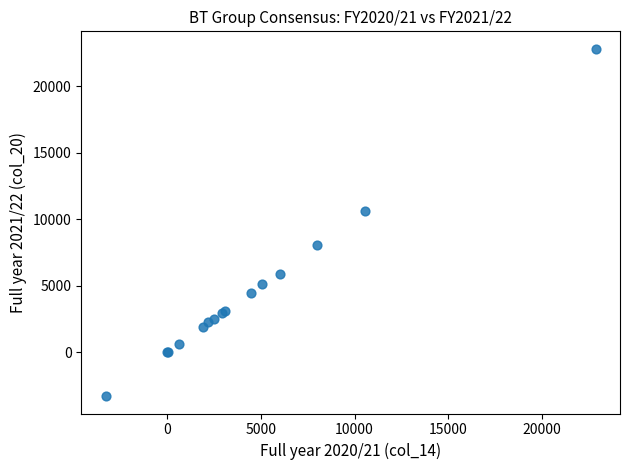

What Y value in the scatter plot is closest to 9775?

10597